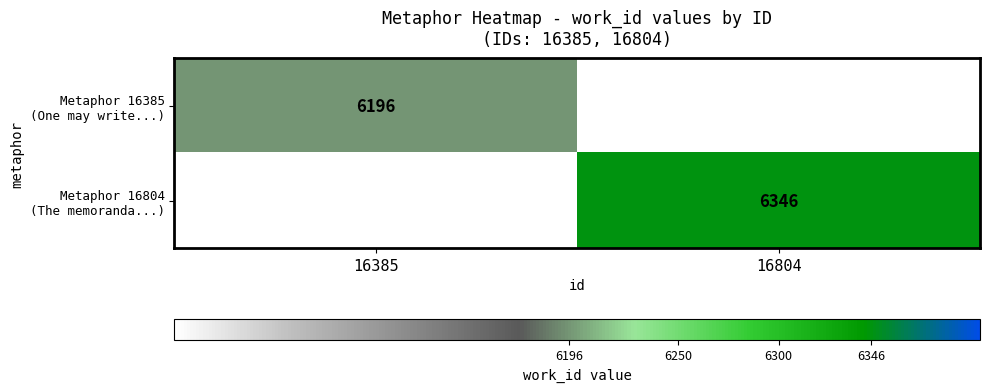

Which has a higher value, 16385 or 16804?

16804